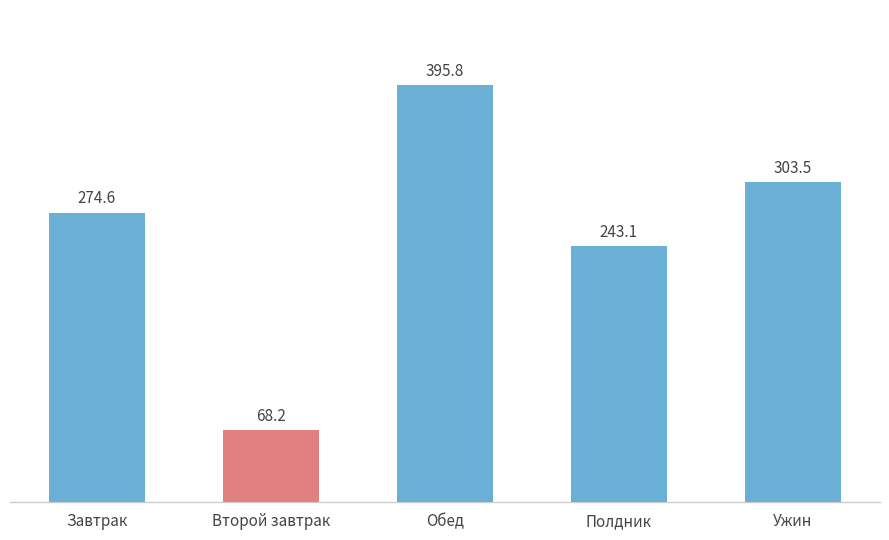

What is the label of the 1st bar from the left?

Завтрак